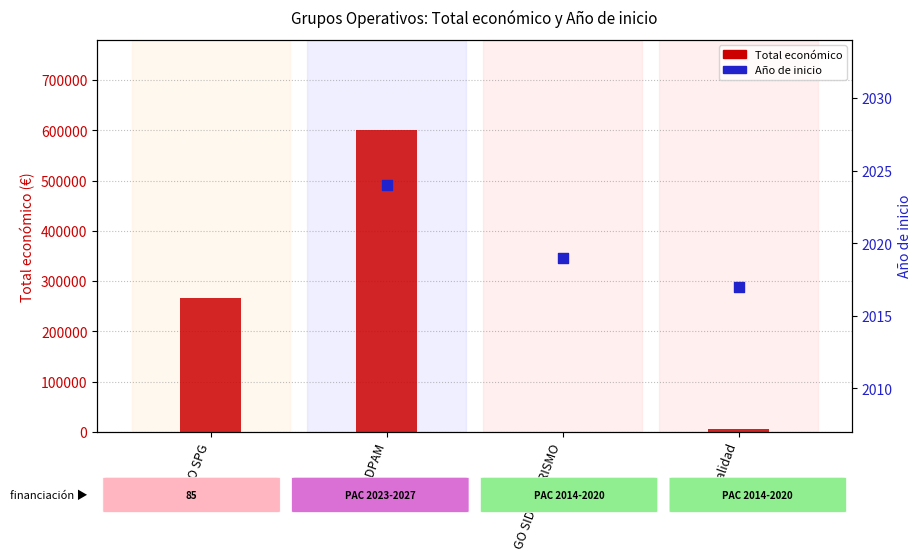

What are all the series names shown in the legend?

Total económico, Año de inicio